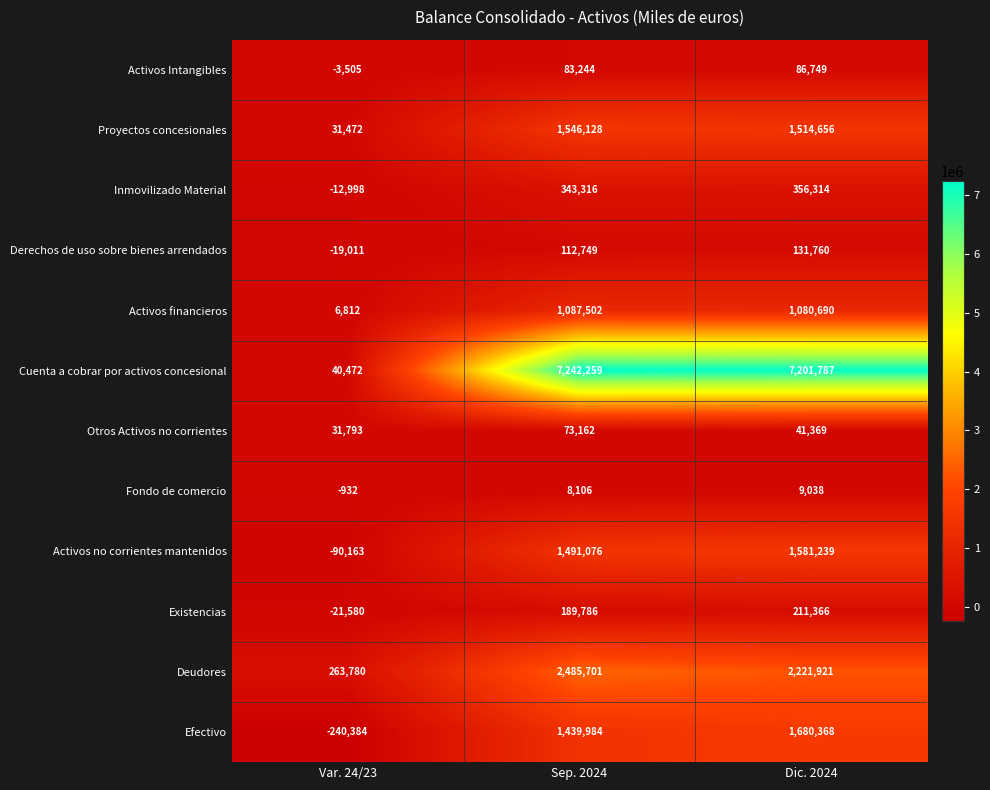

Where does the Otros Activos no corrientes series first go above 41369?

Sep. 2024